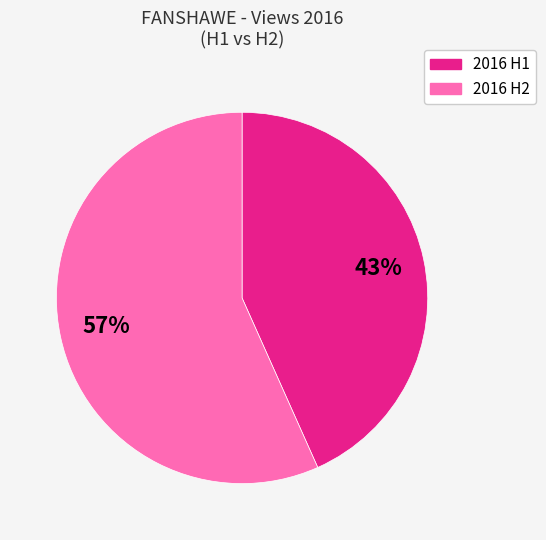

Does any single category account for the majority?

Yes